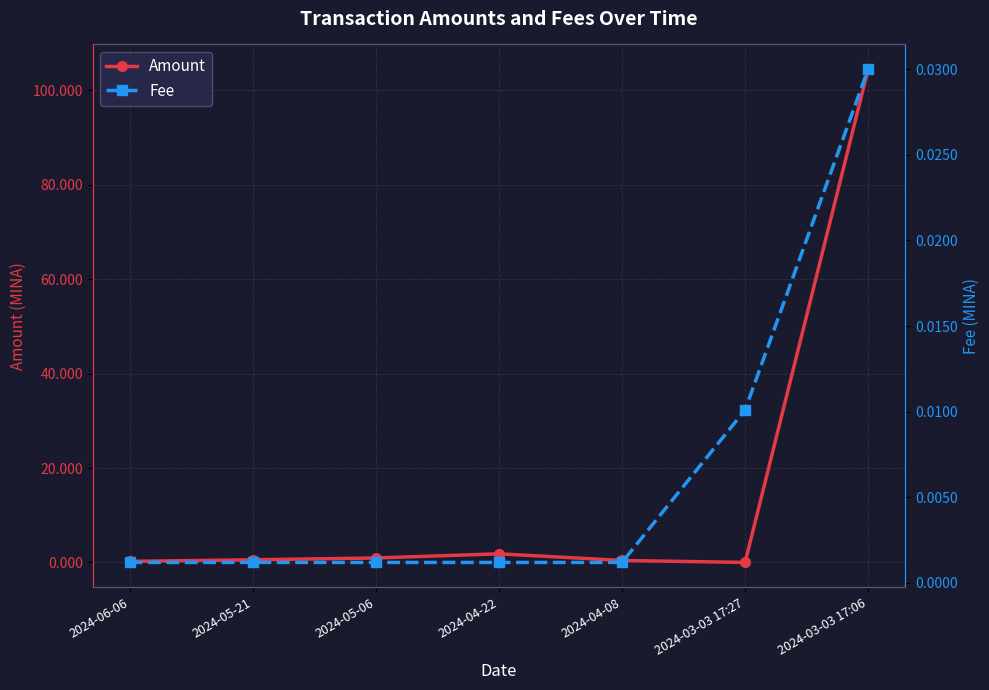

Rank the series by their average value, from highest to lowest.

Amount, Fee